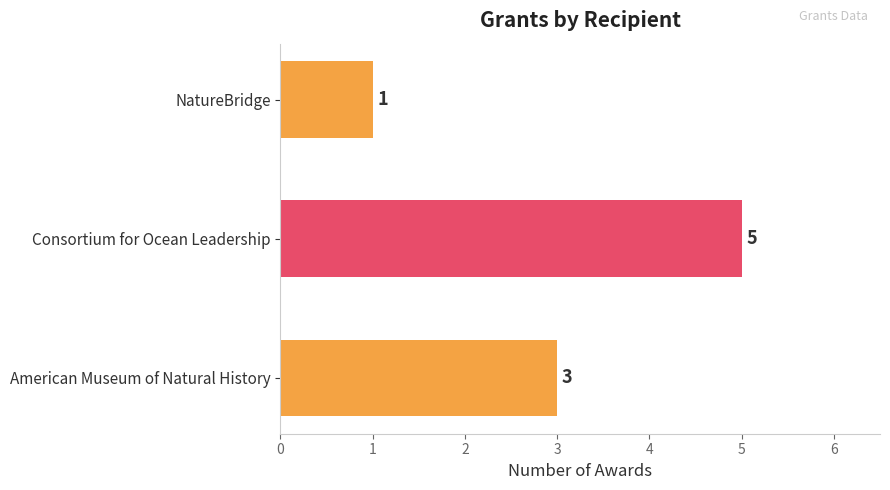

Reading bottom to top, extract all data points from this chart.

American Museum of Natural History=3	Consortium for Ocean Leadership=5	NatureBridge=1